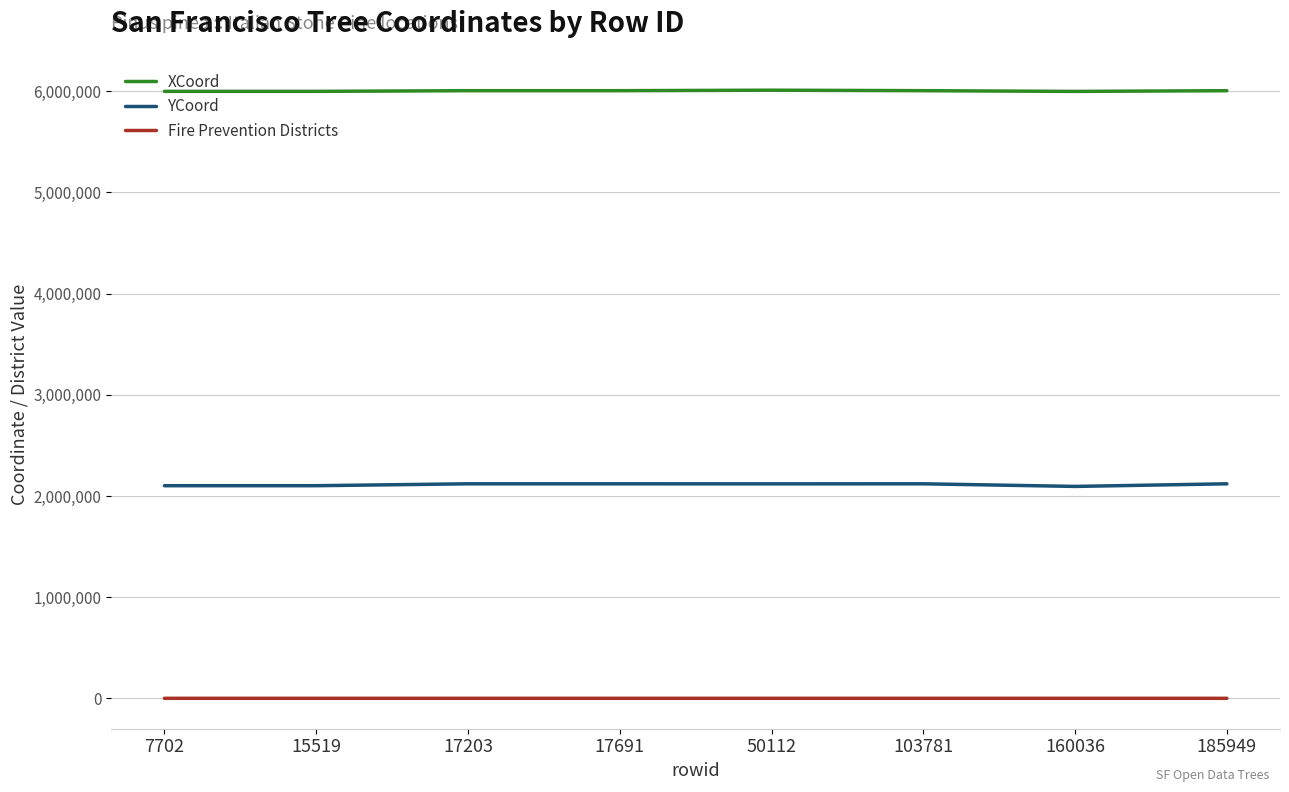

Is this an area chart (filled region under the line)?

No